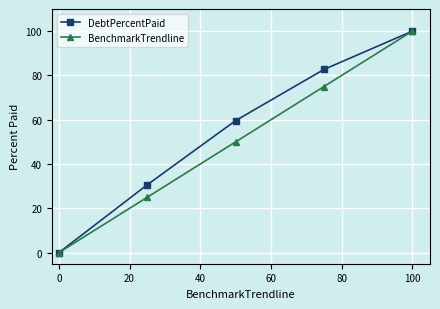

What is the value of the DebtPercentPaid point at the 4th from the left?

82.7